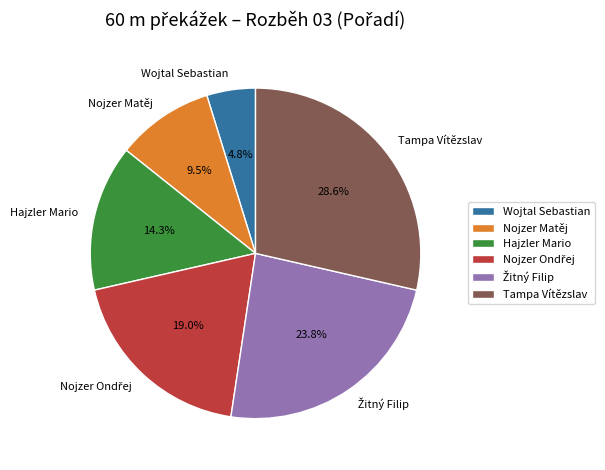

Does any single category account for the majority?

No